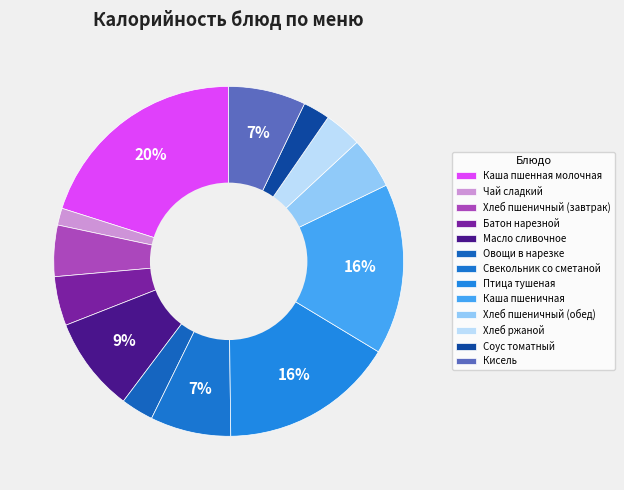

Count the number of slices in the pie.

13